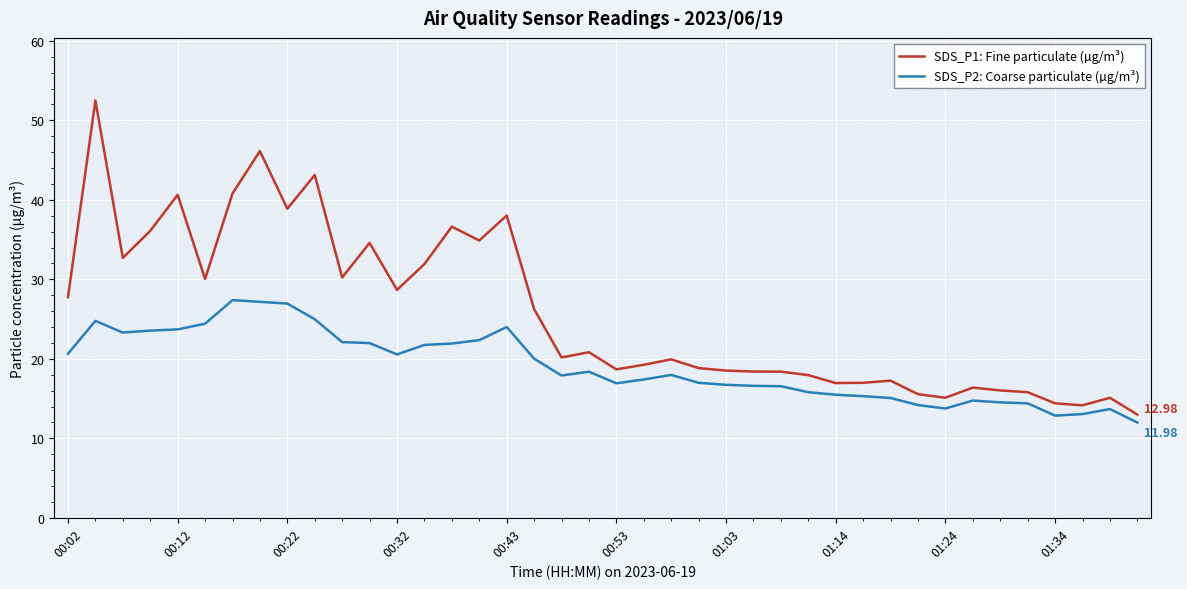

Which series has the largest total across all categories?

SDS_P1: Fine particulate (µg/m³)